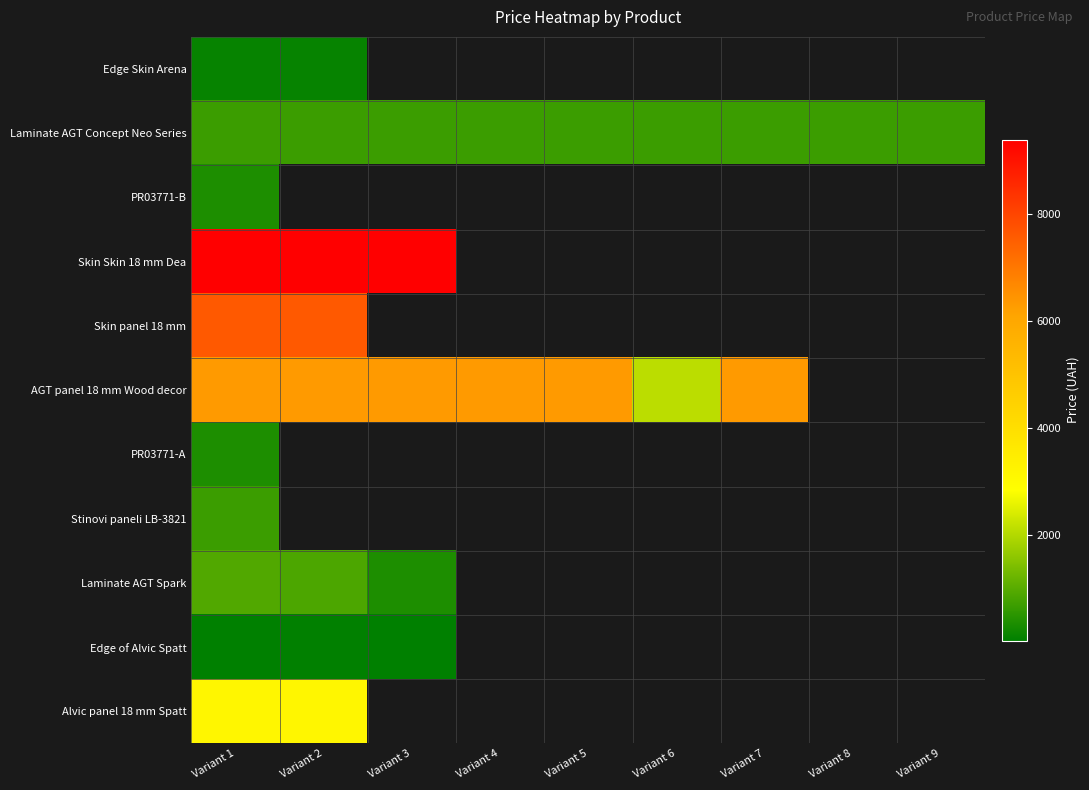

At which label does Alvic panel 18 mm Spatt reach its minimum?

Variant 1